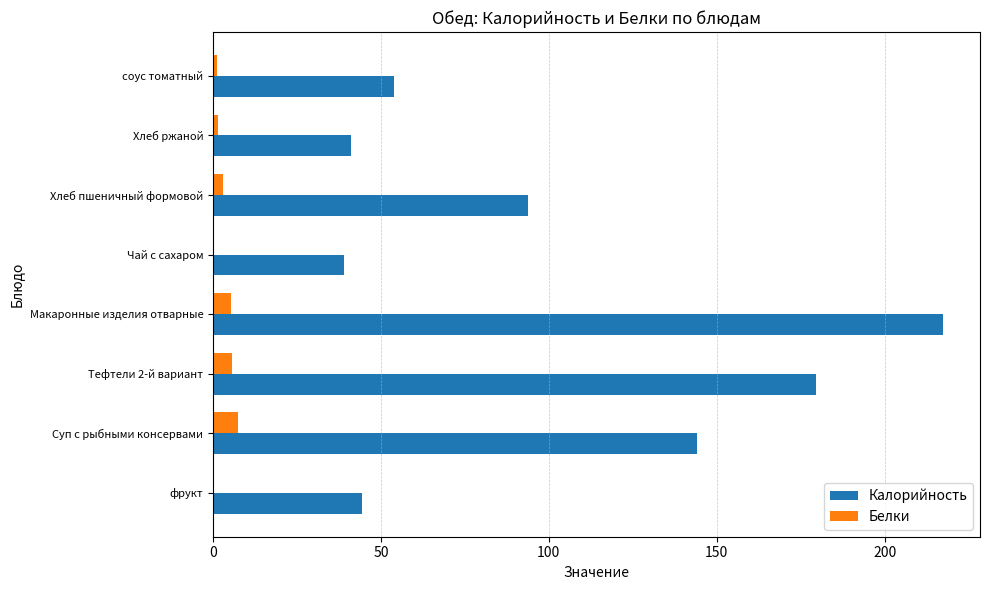

At which category is the sum across all series the highest?

Макаронные изделия отварные